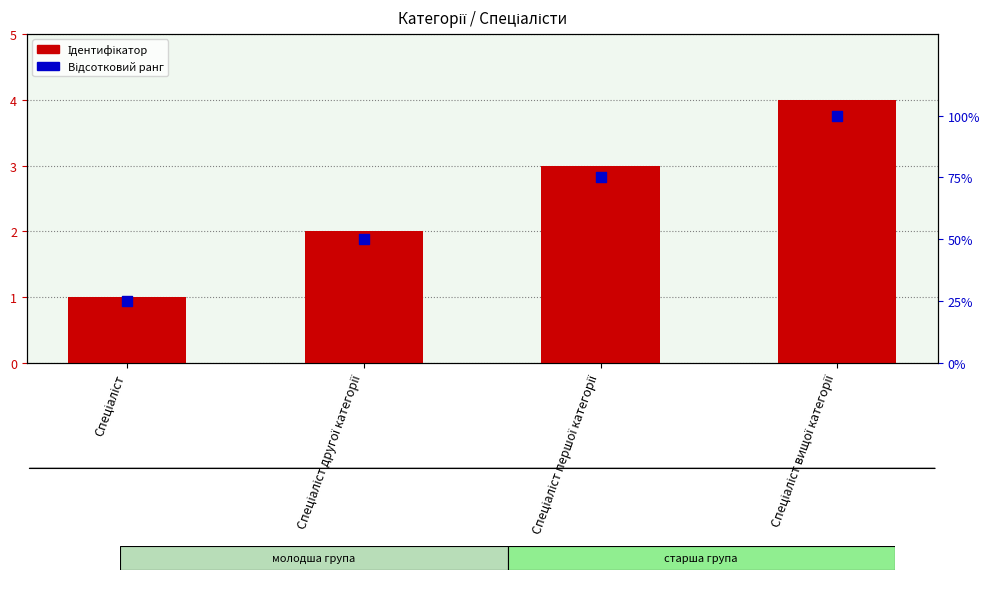

At which category is the sum across all series the highest?

Спеціаліст вищої категорії